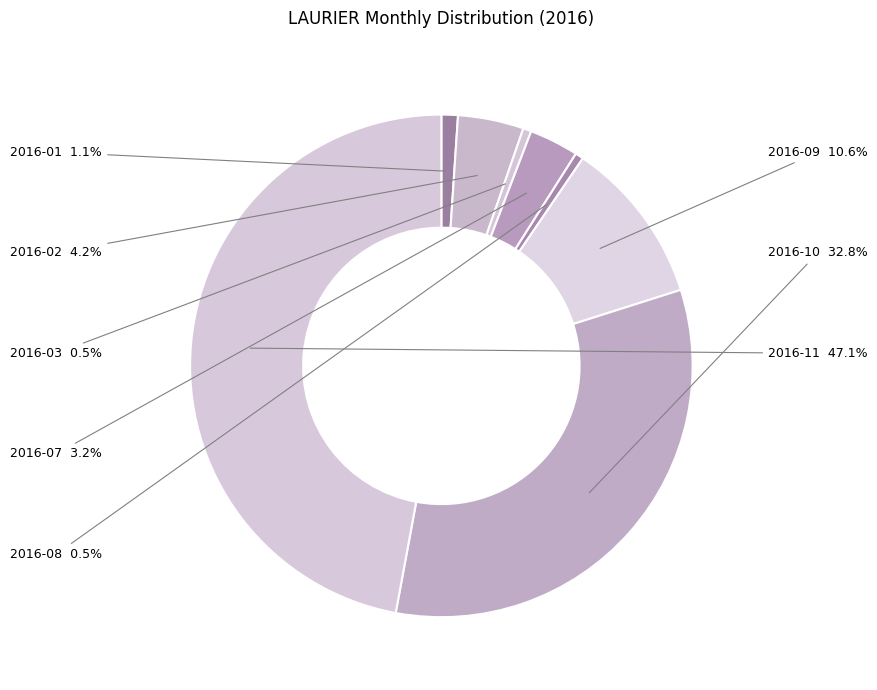

Count the number of slices in the pie.

8